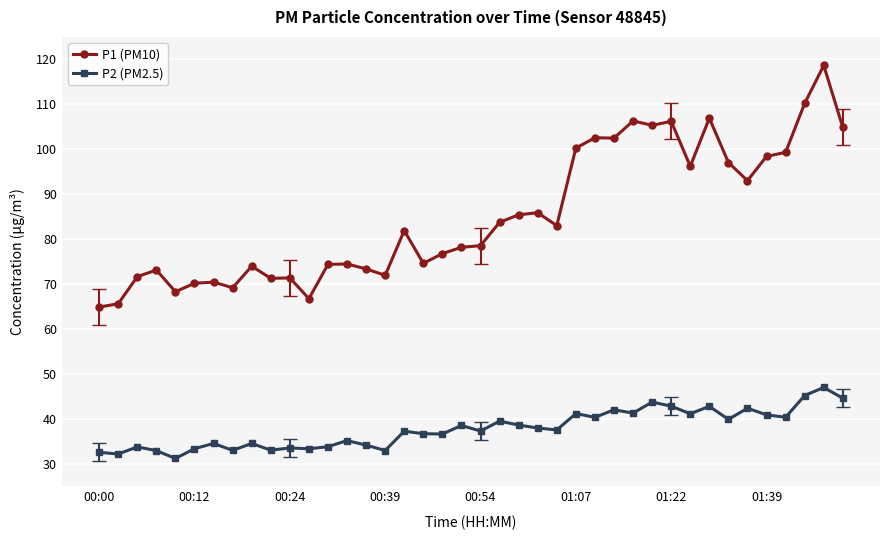

What is the smallest value displayed?

31.2